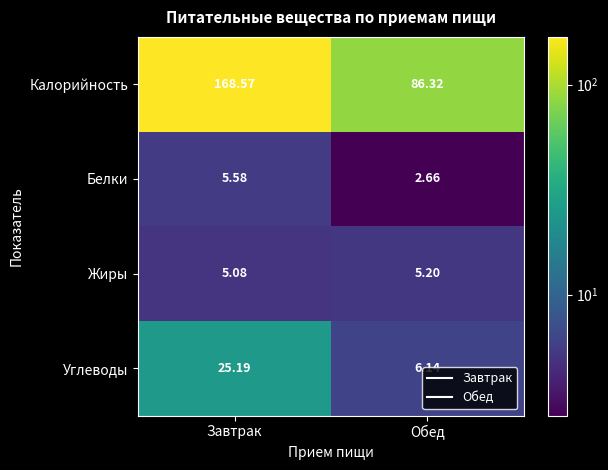

How many categories are shown in the chart?

2